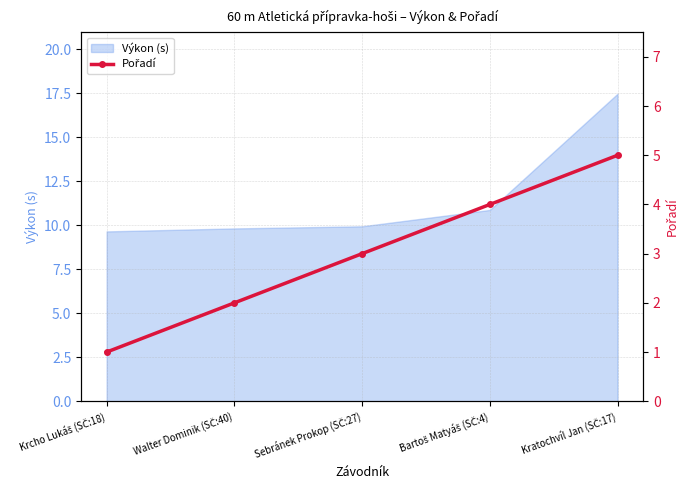

What is the maximum value for Výkon (s)?

17.5